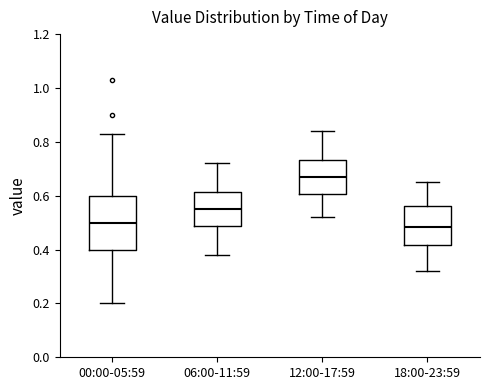

Reading left to right, transcribe this box plot: for each box, give where its median line is, the range the box spans, and where its two whiskers end, as read against the y-axis. The values are not printed on the chart, so give them approximately, as read against the axis.

00:00-05:59: median 0.50, box 0.40 to 0.60, whiskers 0.20 to 0.84
06:00-11:59: median 0.56, box 0.48 to 0.62, whiskers 0.38 to 0.72
12:00-17:59: median 0.68, box 0.60 to 0.74, whiskers 0.52 to 0.84
18:00-23:59: median 0.48, box 0.42 to 0.56, whiskers 0.32 to 0.66